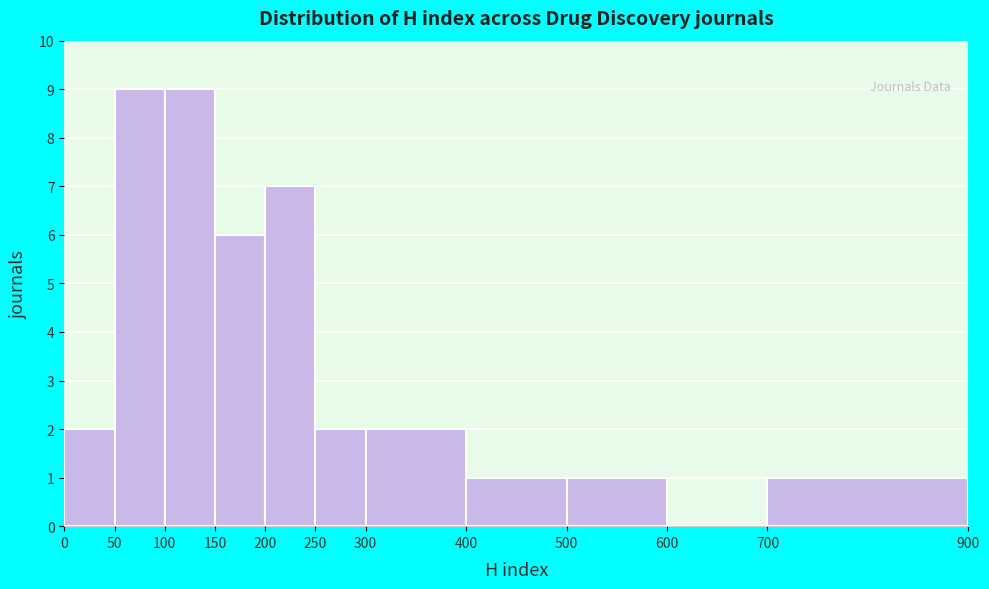

Reading left to right, transcribe this chart: for each bar, give the range it covers on the x-axis and its height. The values are not printed on the chart, so give them approximately, as read against the axis.

0 to 50: 2
50 to 100: 9
100 to 150: 9
150 to 200: 6
200 to 250: 7
250 to 300: 2
300 to 400: 2
400 to 500: 1
500 to 600: 1
600 to 700: 0
700 to 900: 1